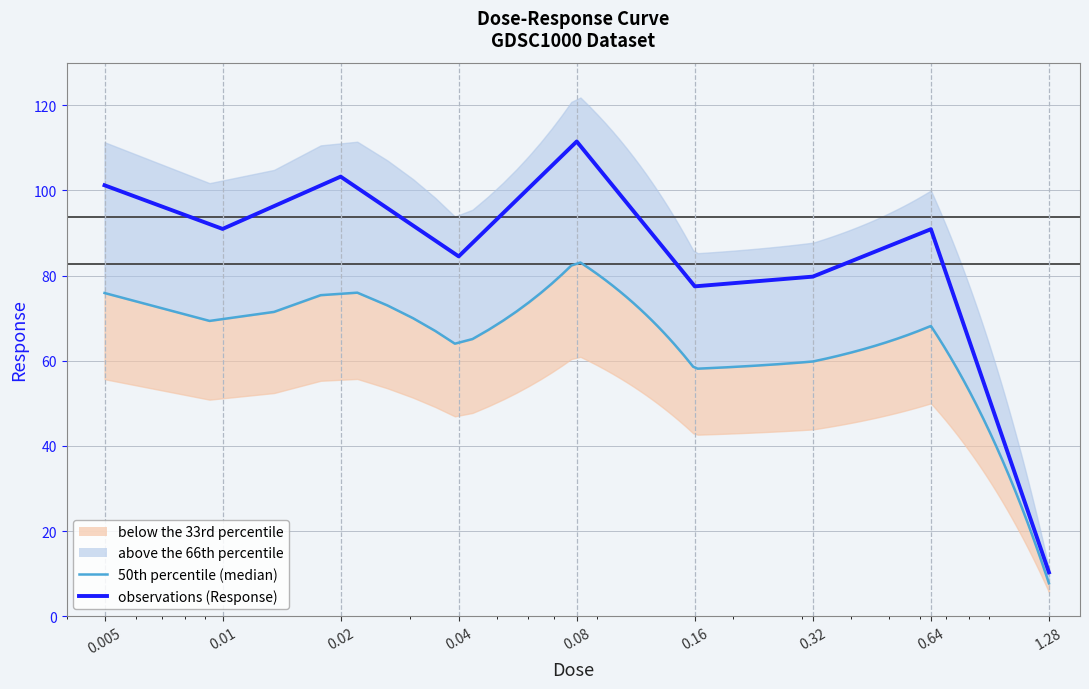

How many points are lower than both their immediate neighbors (excluding endpoints)?

3